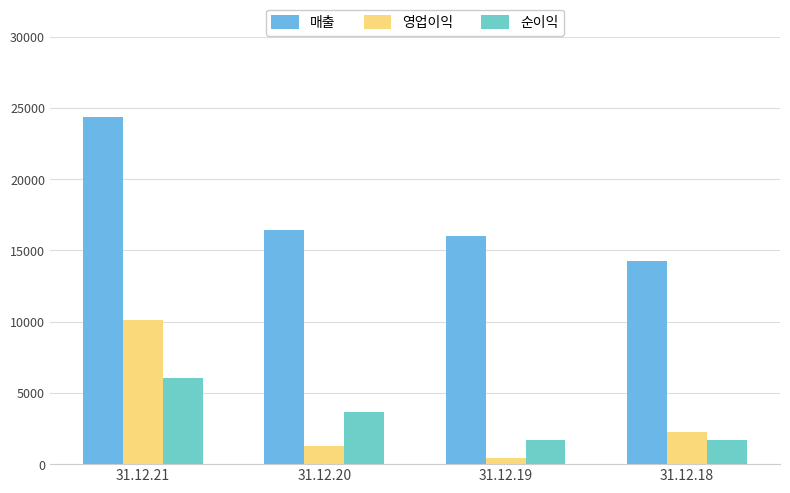

True or false: 매출 has a value of 41435.8 at 31.12.21.

False